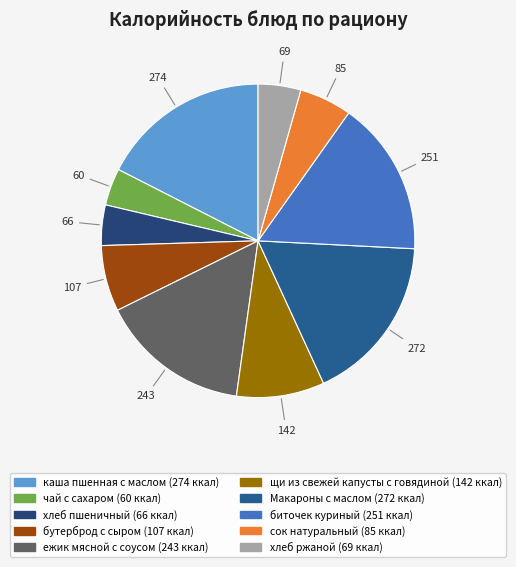

Count the number of slices in the pie.

10